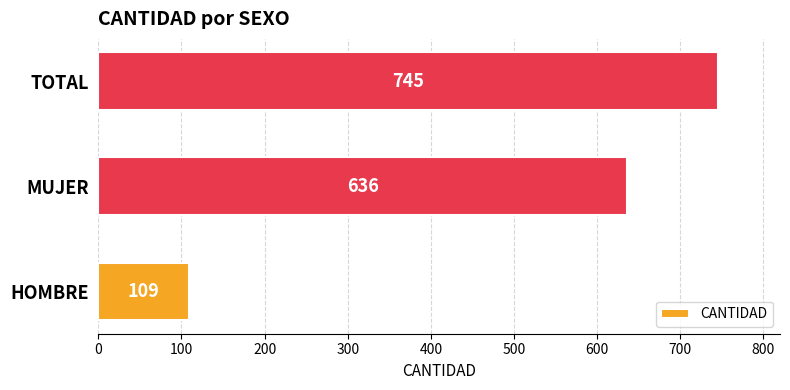

List the labels in order of value, largest first.

TOTAL, MUJER, HOMBRE